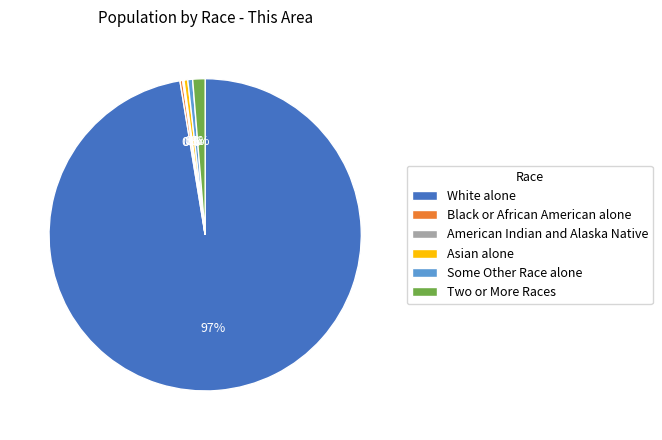

Is it true that Some Other Race alone is 11% of the pie?

False